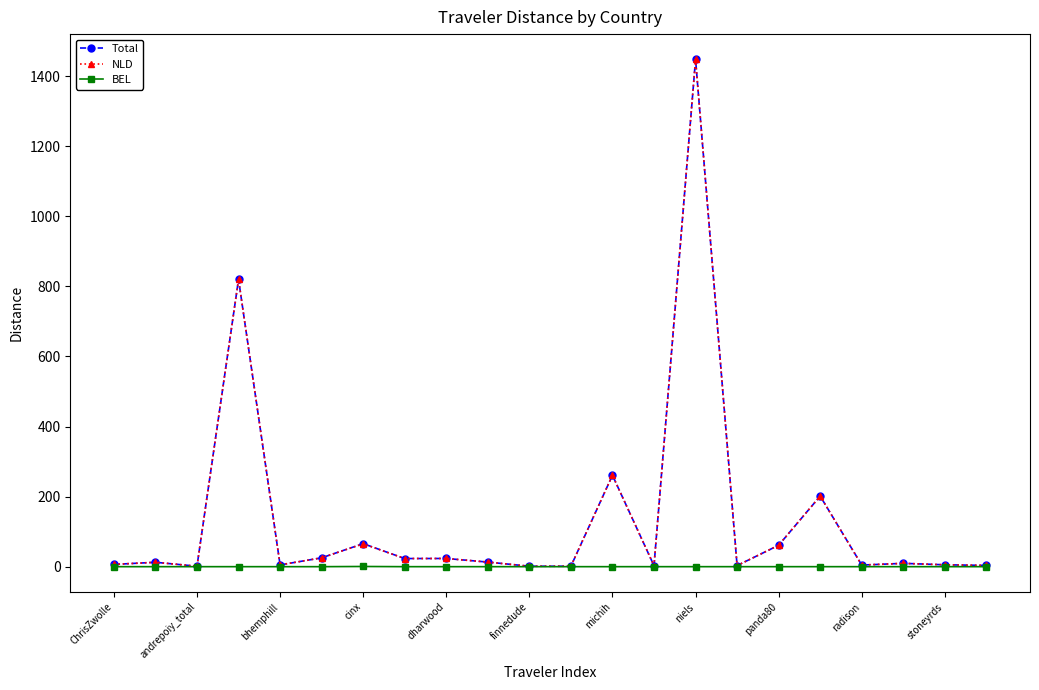

Which series has the widest spread of values?

Total